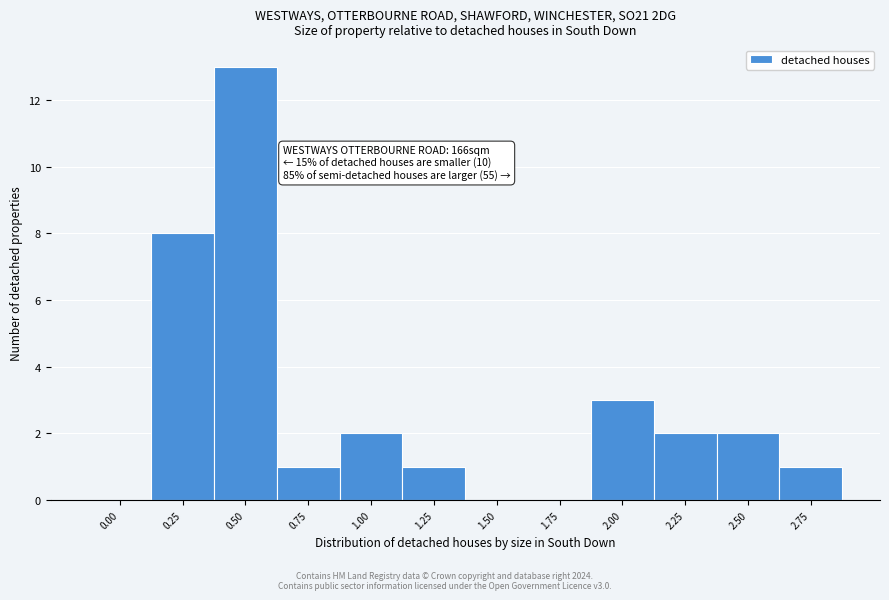

Reading right to left, extract all data points from this chart.

2.75=1	2.50=2	2.25=2	2.00=3	1.75=0	1.50=0	1.25=1	1.00=2	0.75=1	0.50=13	0.25=8	0.00=0